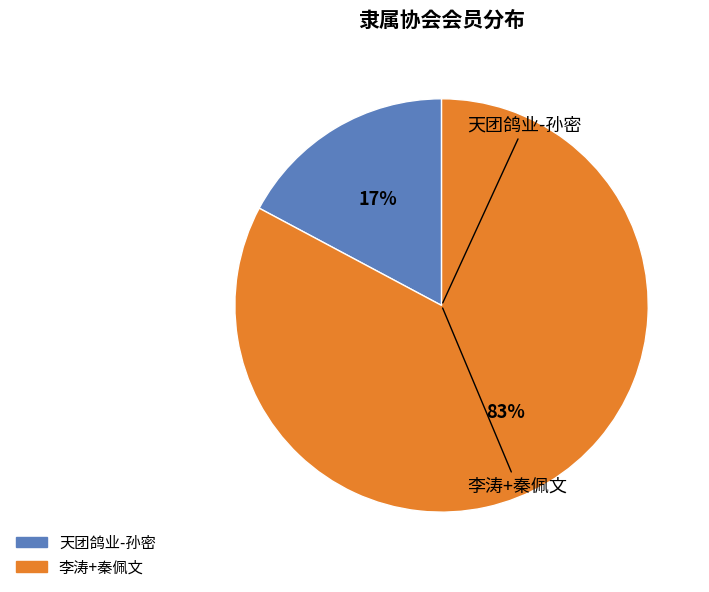

How many segments does this pie chart have?

2